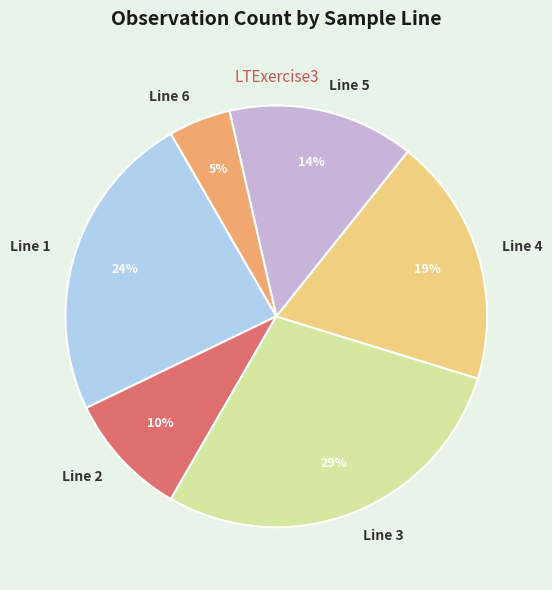

Is there a majority slice in this chart?

No